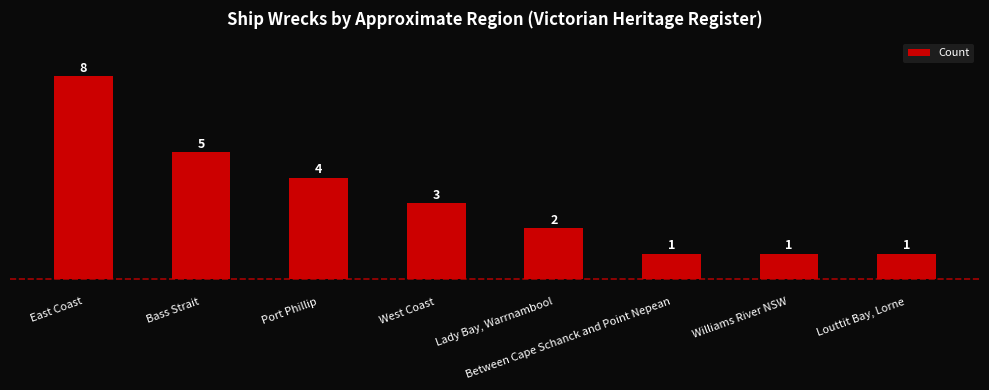

How many data points does each series have?

8